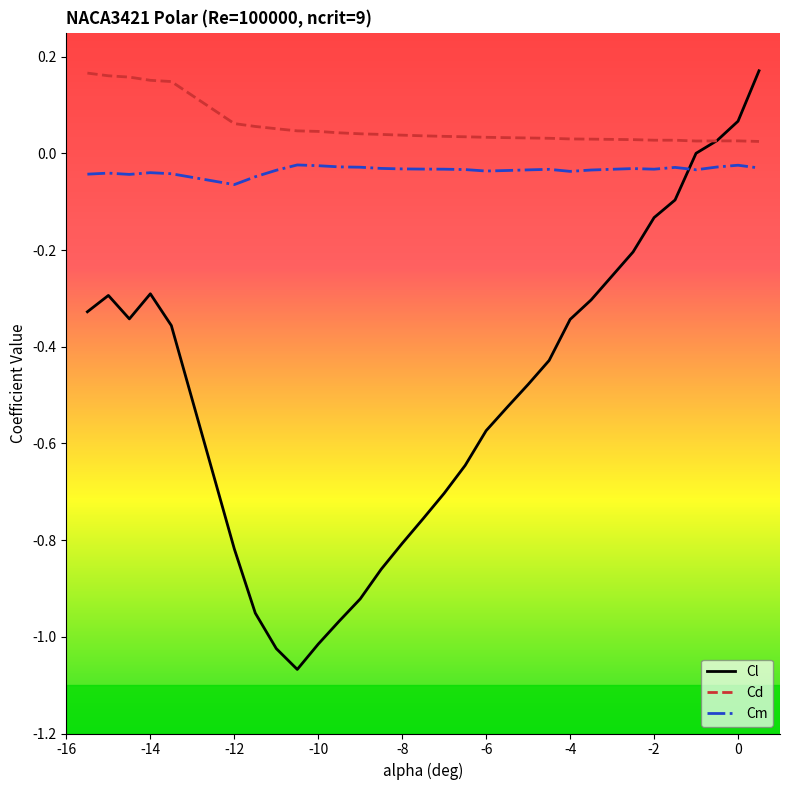

True or false: Cd has more than 0 points higher than both neighbors.

True